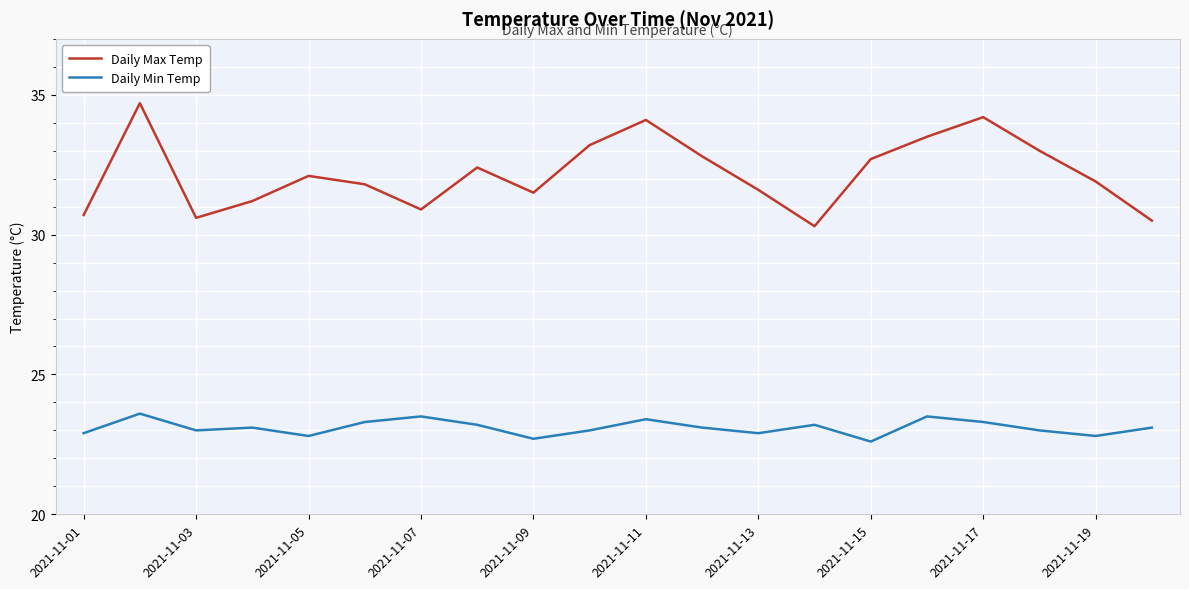

What is the difference between the maximum and minimum values in the Daily Min Temp series?

1.0